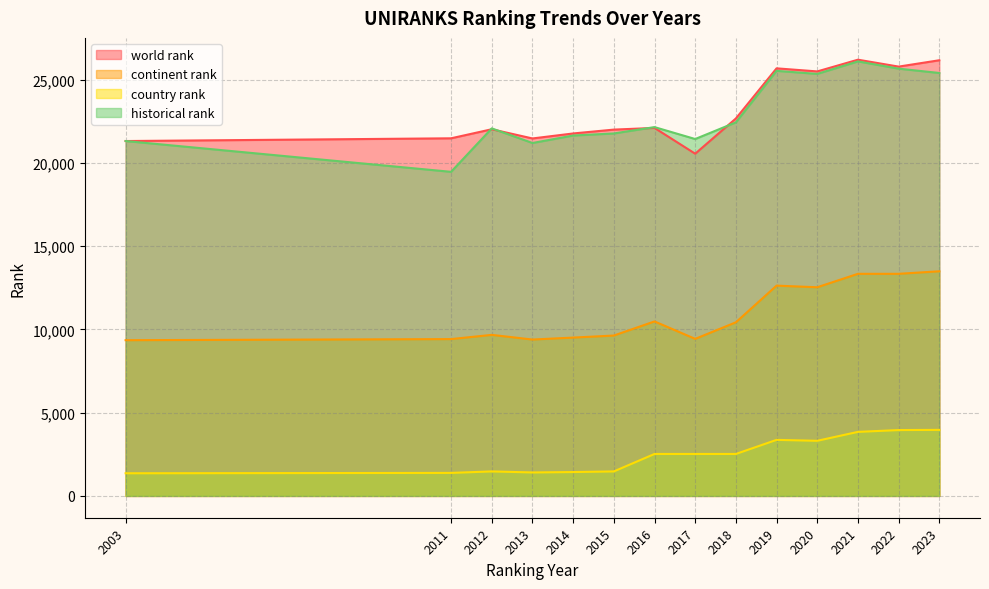

Is it true that world rank equals 34574 at 2022?

False